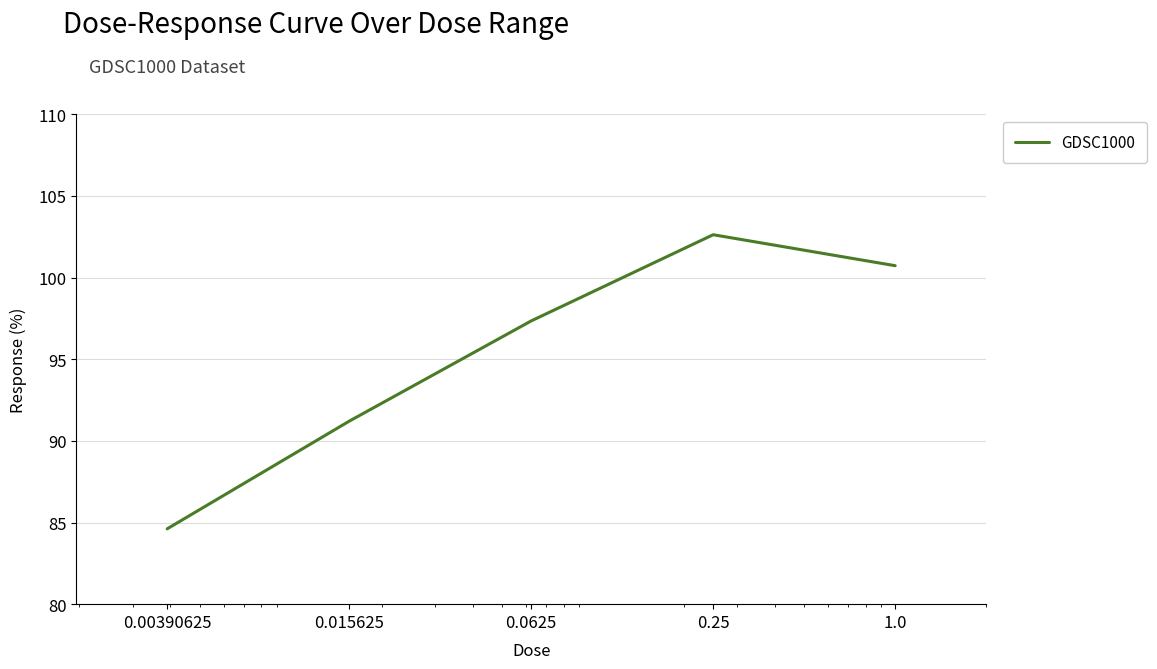

What is the minimum value shown in the chart?

84.6